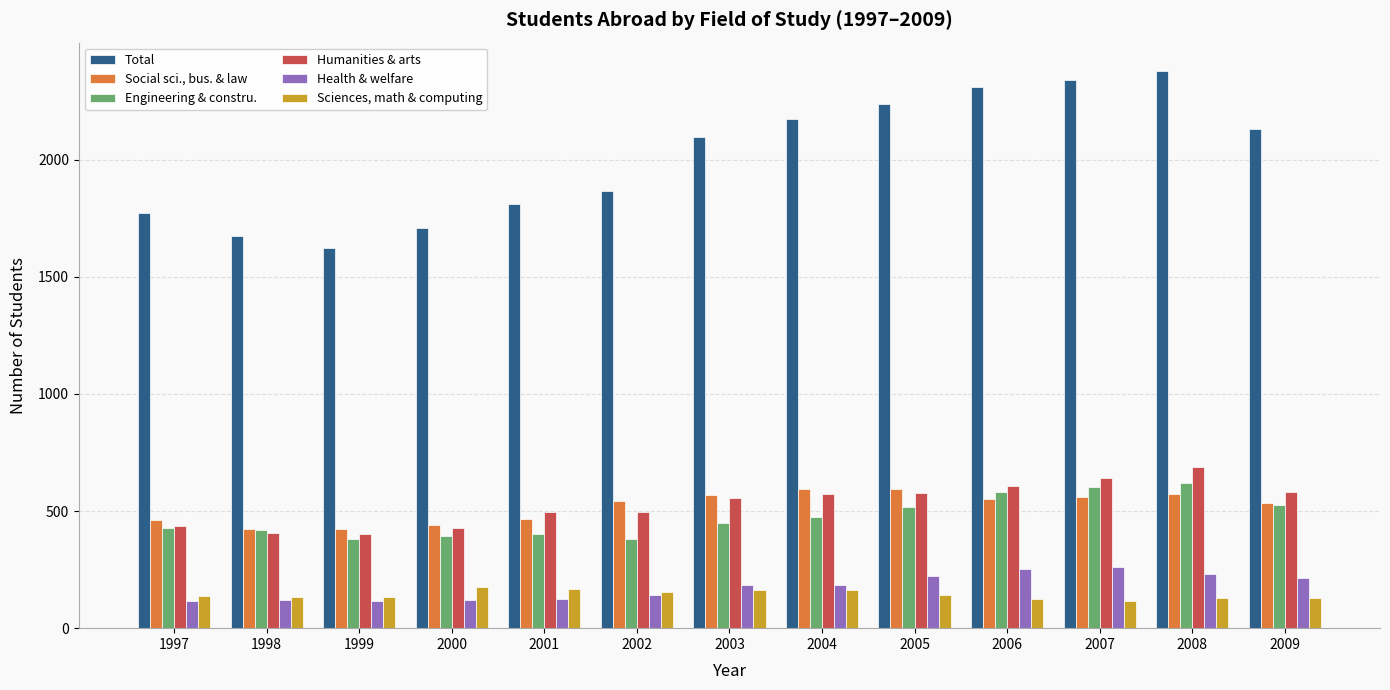

At 1999, list the series in order from smallest to largest.

Health & welfare, Sciences, math & computing, Engineering & constru., Humanities & arts, Social sci., bus. & law, Total